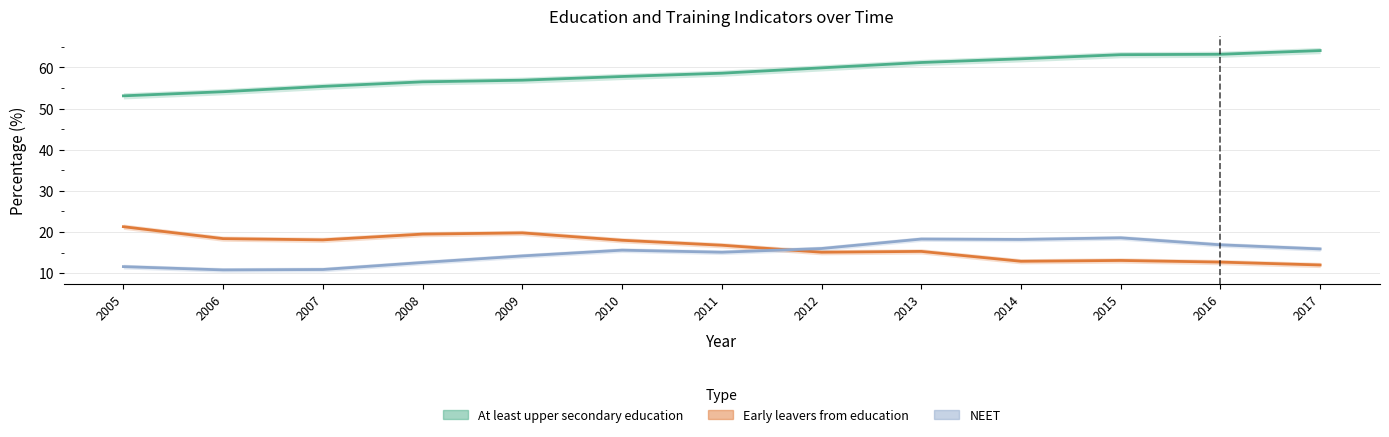

At how many categories does at least one series exceed 51?

13